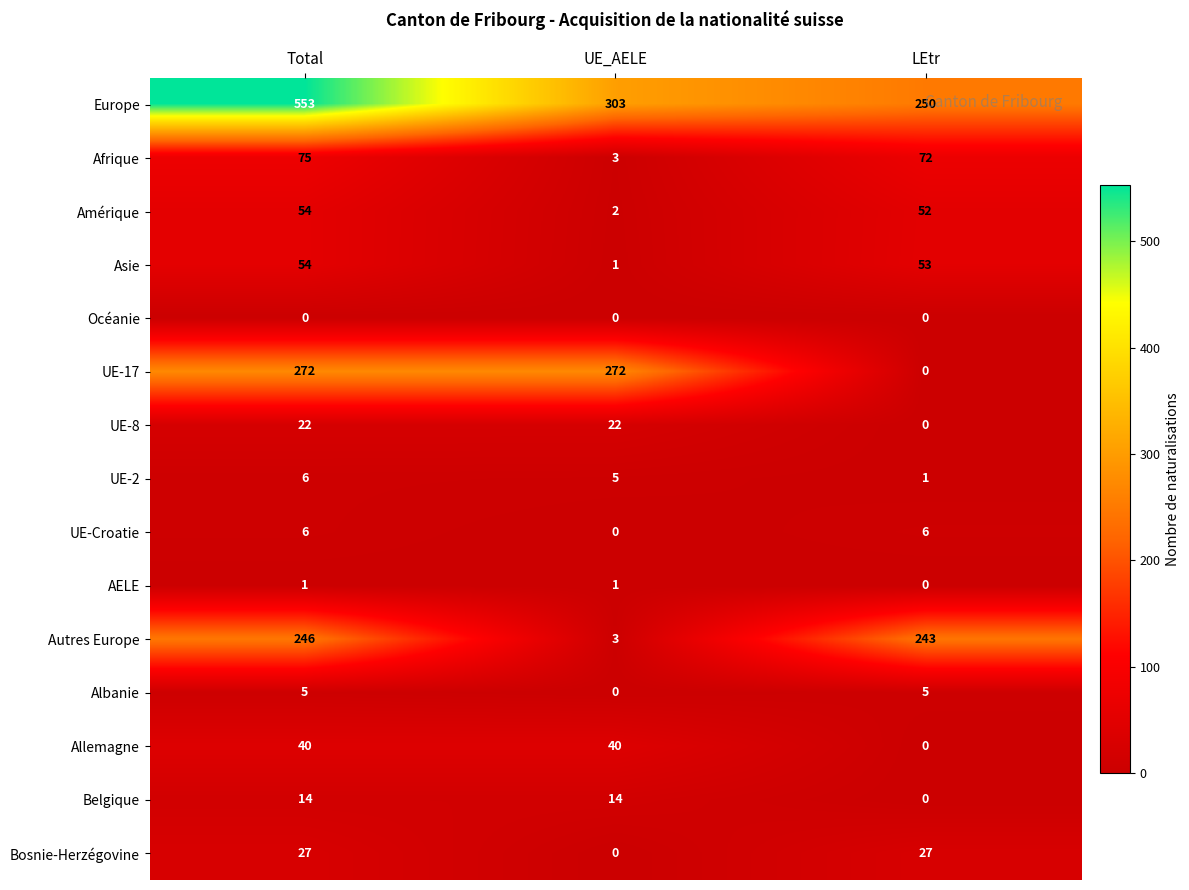

What is the average value of the UE-8 series?

15